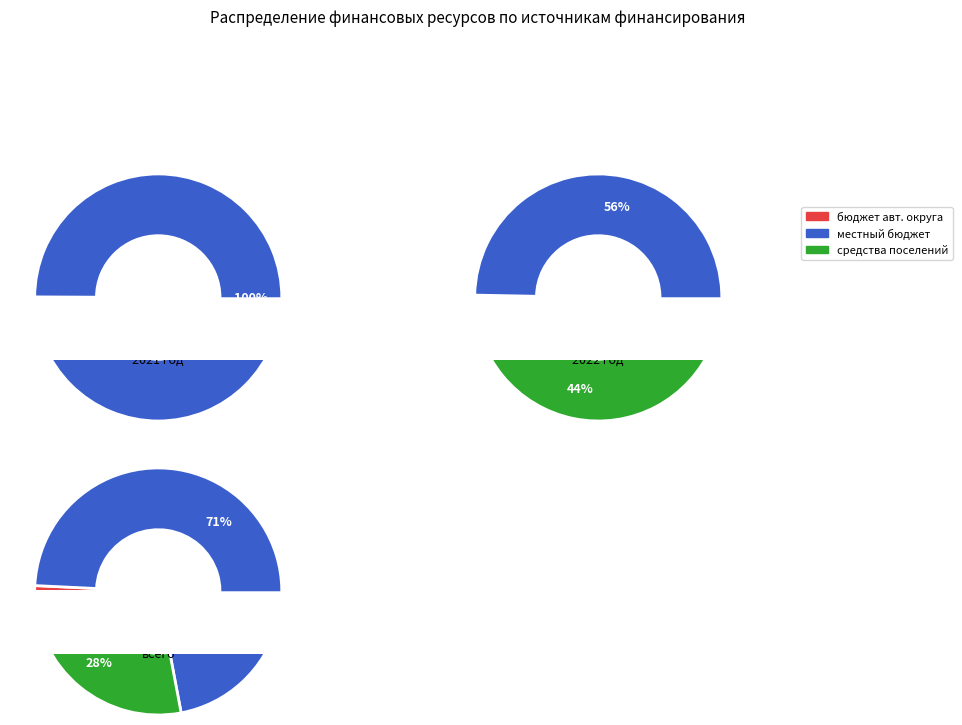

True or false: местный бюджет accounts for 71% of the total.

True